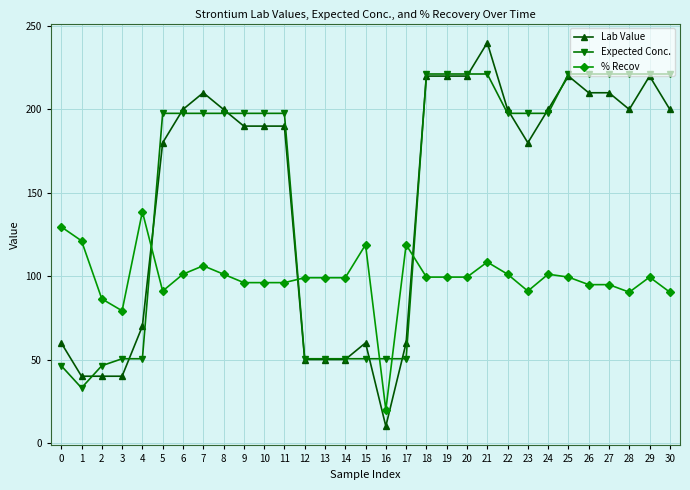

Which series has the largest total across all categories?

Expected Conc.